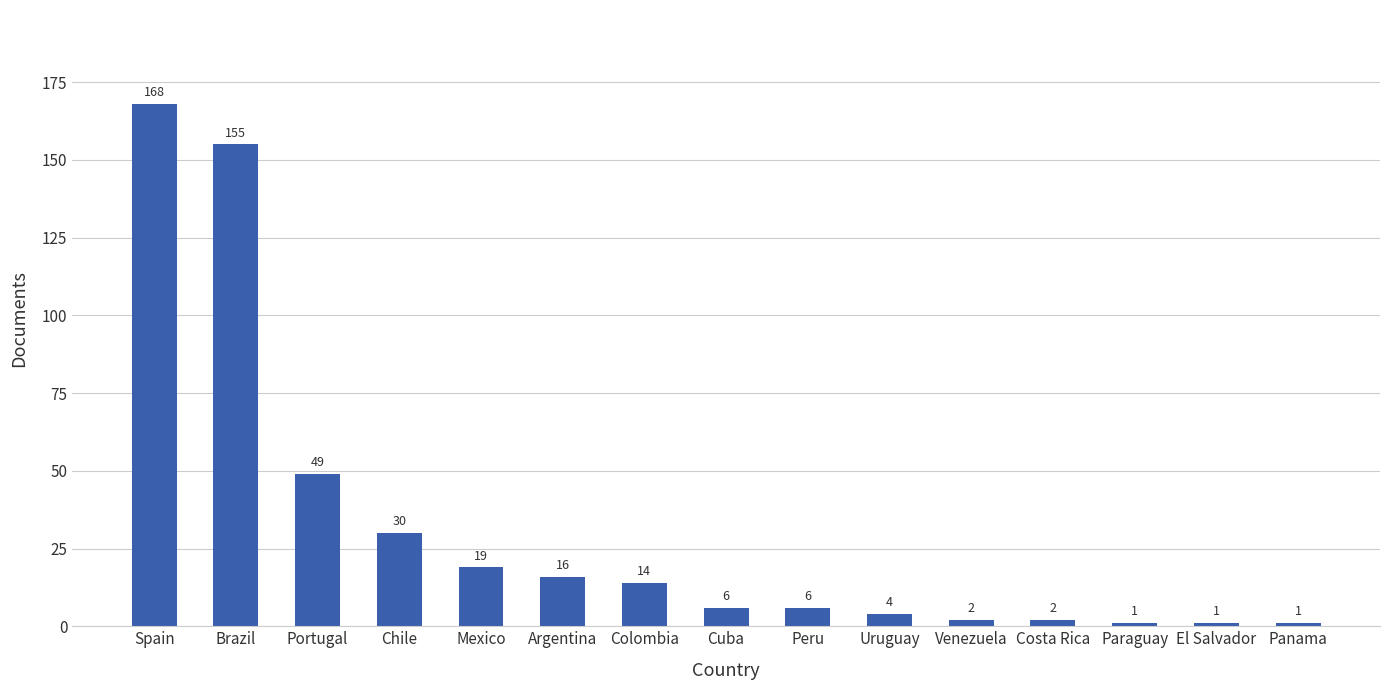

Reading left to right, extract all data points from this chart.

Spain=168	Brazil=155	Portugal=49	Chile=30	Mexico=19	Argentina=16	Colombia=14	Cuba=6	Peru=6	Uruguay=4	Venezuela=2	Costa Rica=2	Paraguay=1	El Salvador=1	Panama=1